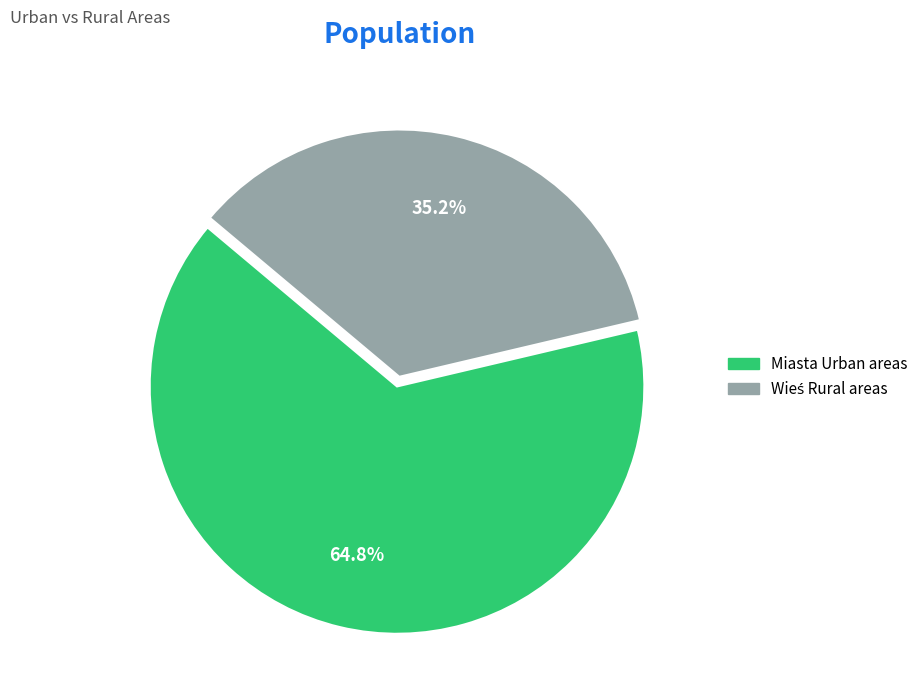

Count the number of slices in the pie.

2